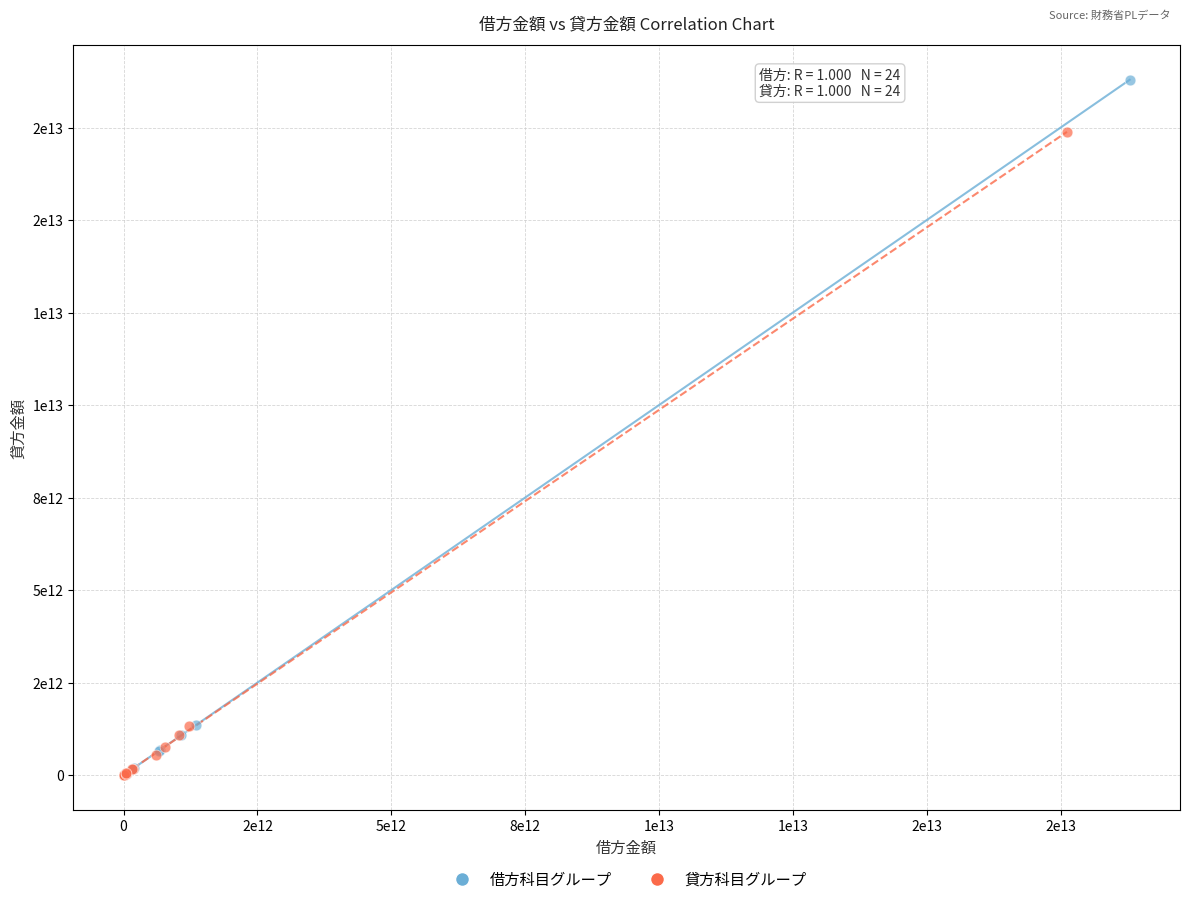

Which series contains the highest Y value?

借方科目グループ